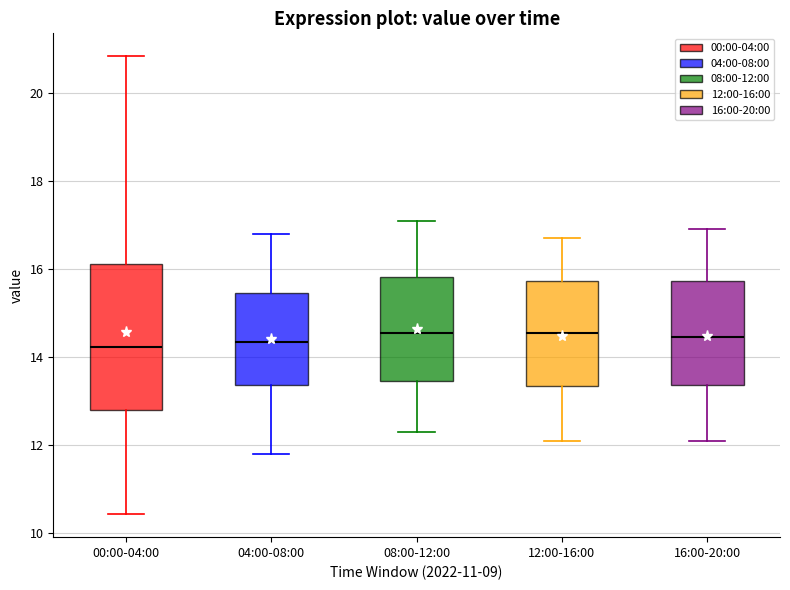

Which box is the tallest, from its lower edge to its upper edge?

00:00-04:00